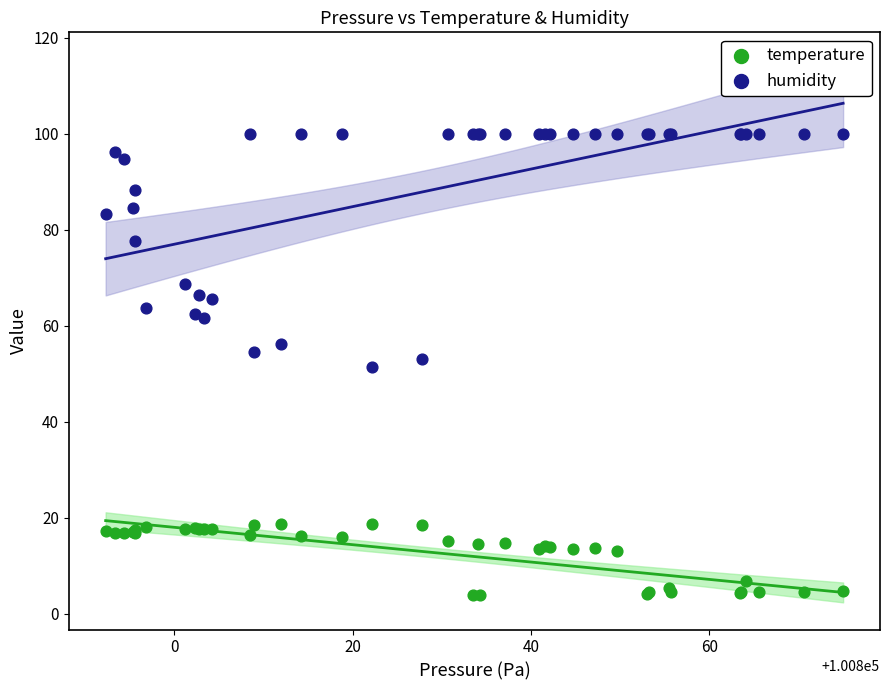

In the humidity series, what Y value is closest to 75?

77.7